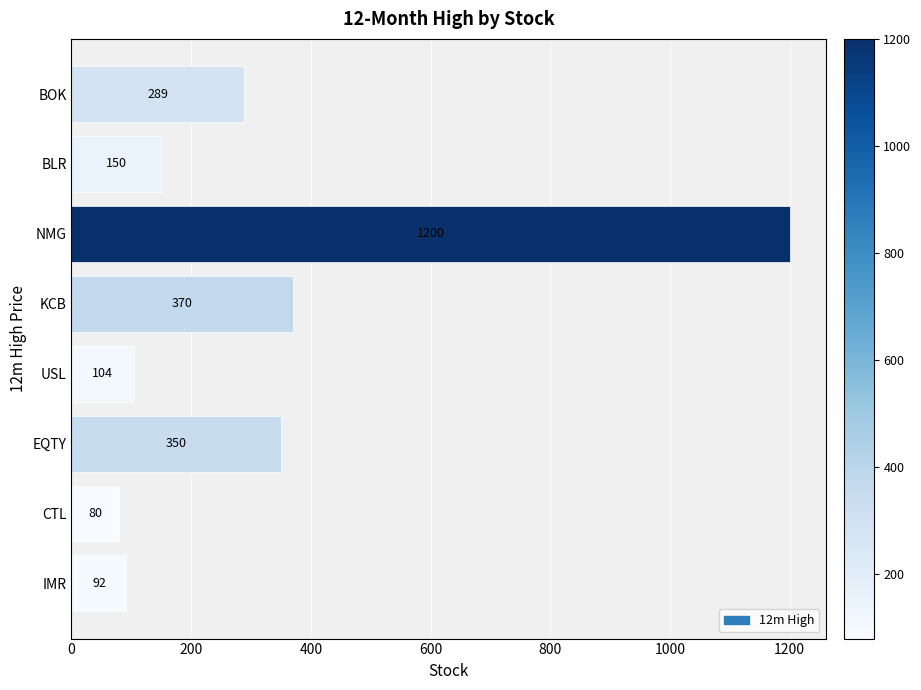

Does the chart contain any negative values?

No